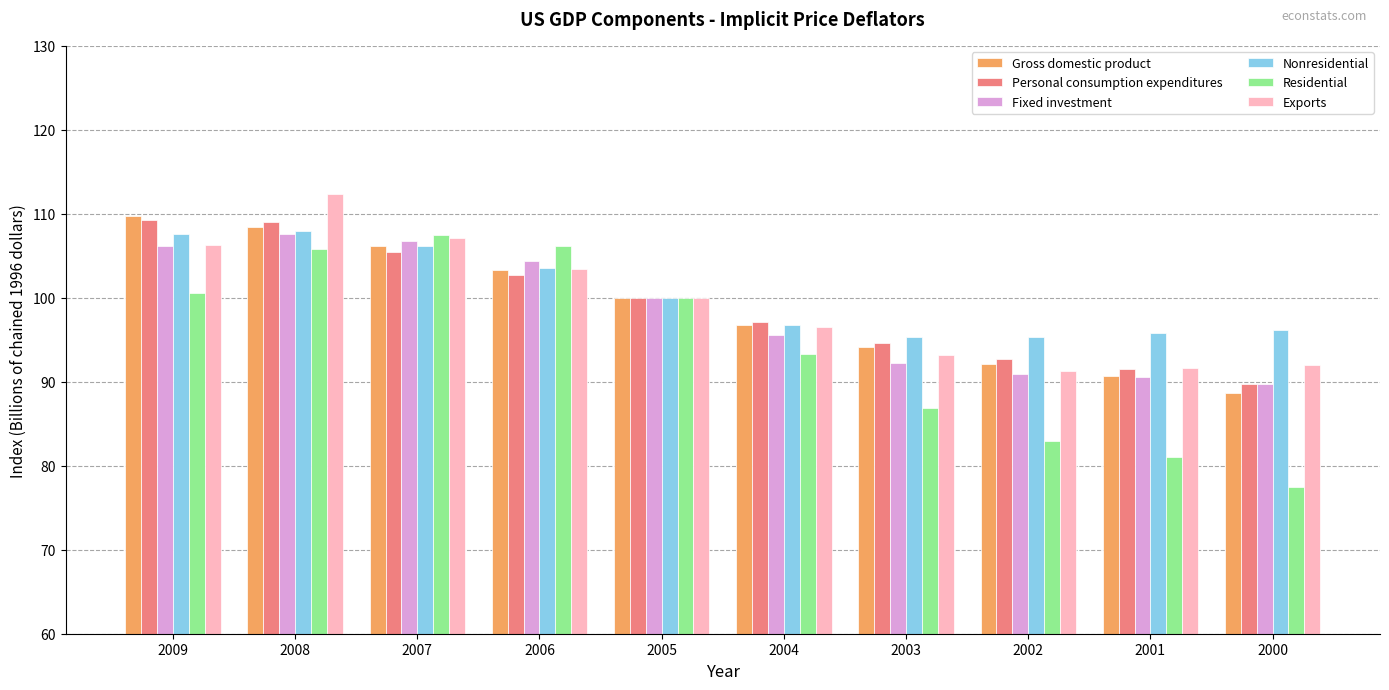

Between 2006 and 2003, which series saw the biggest shift?

Residential